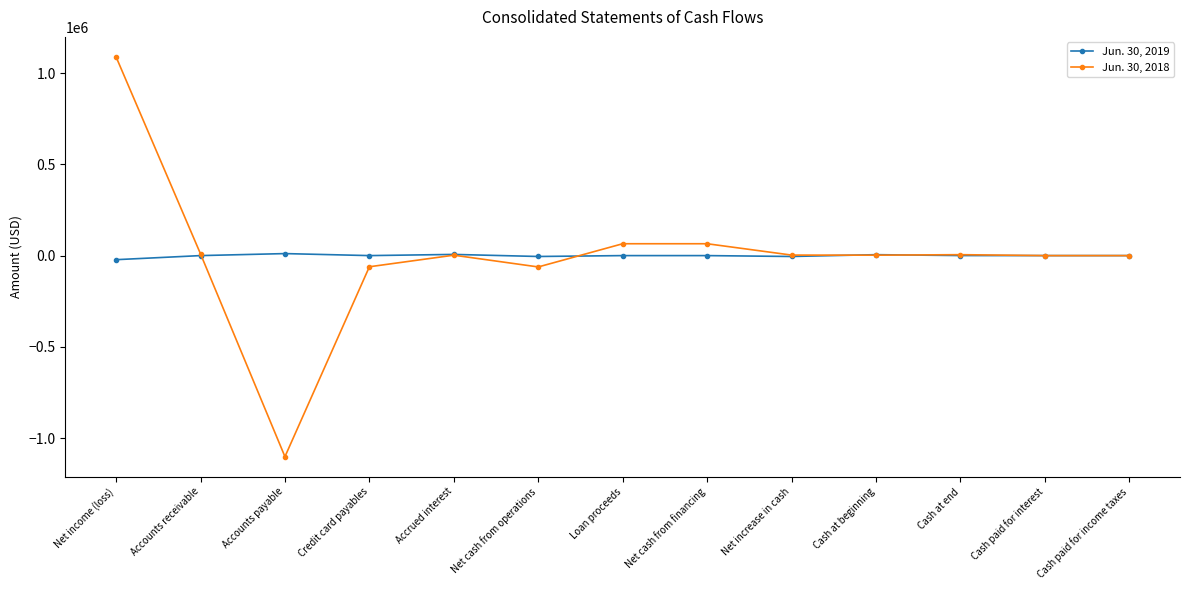

How many values in the Jun. 30, 2019 series are below 0?

3